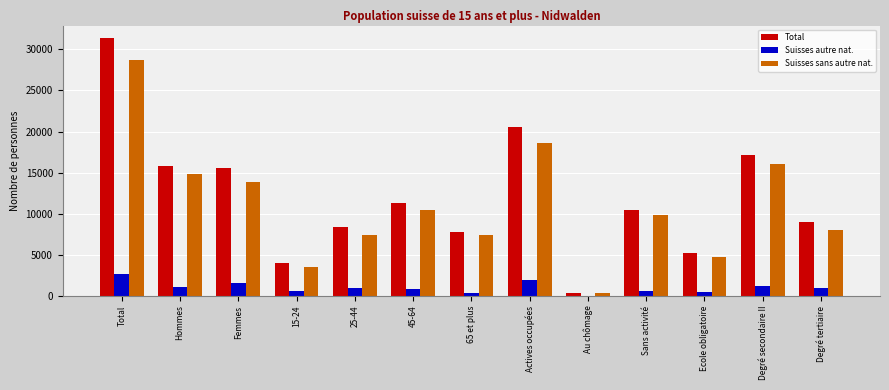

At which label does Total first exceed 10403?

Total